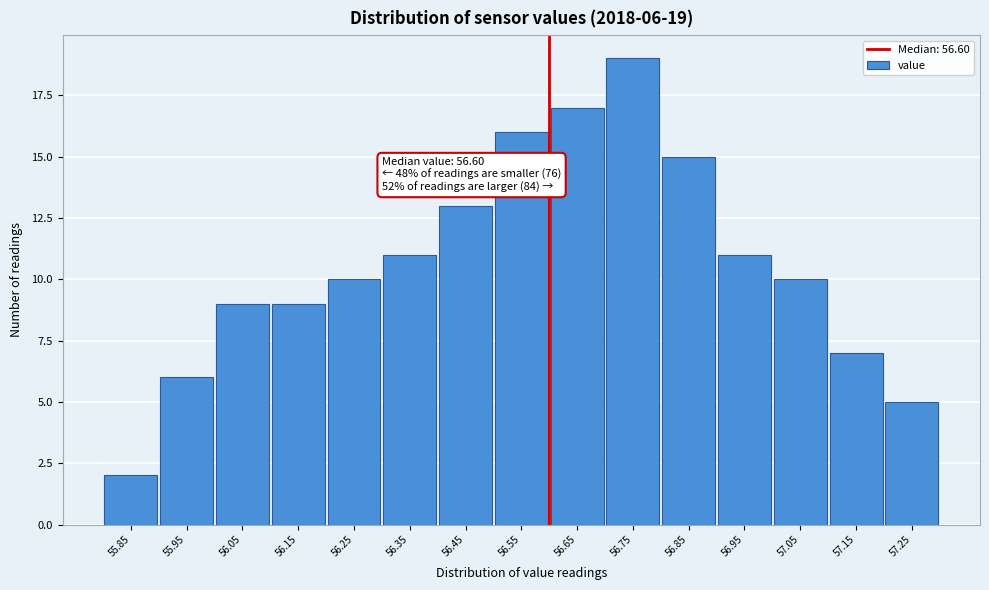

Which range on the x-axis has the tallest bar?

56.7 to 56.8